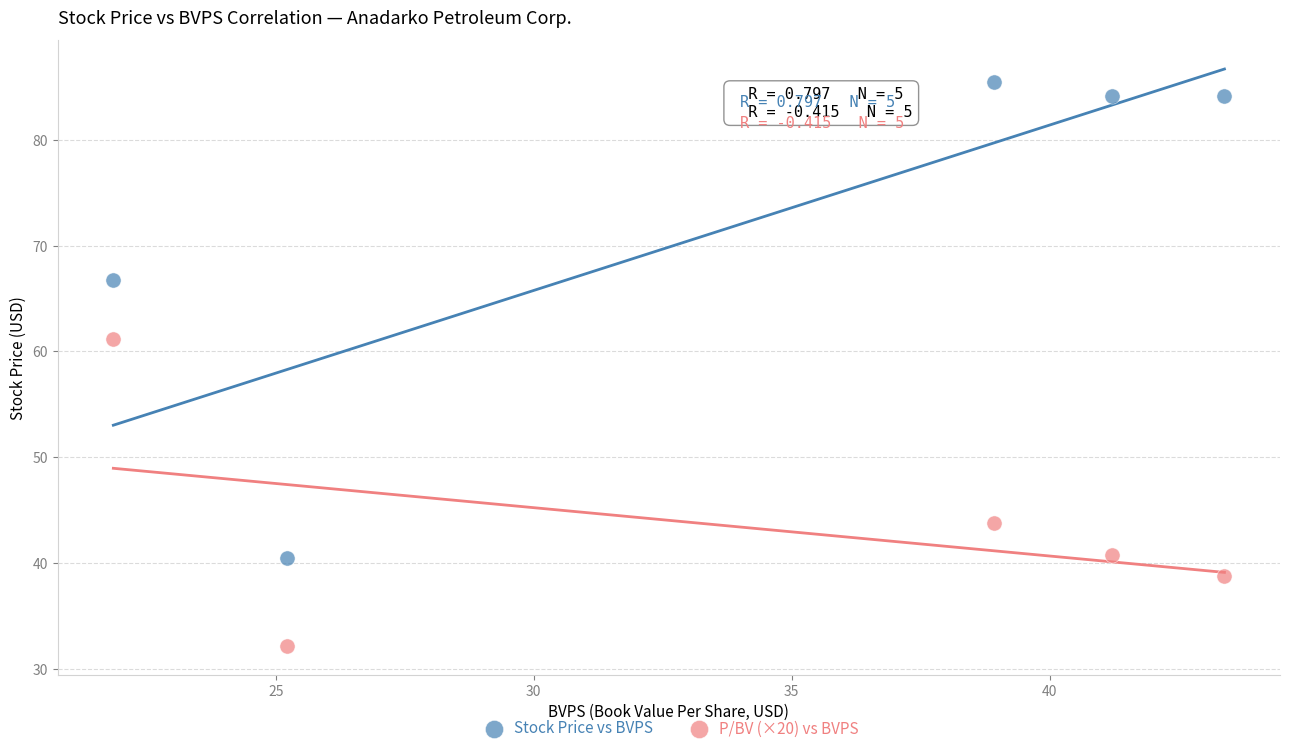

In the P/BV (×20) vs BVPS series, what Y value is closest to 46?

43.8